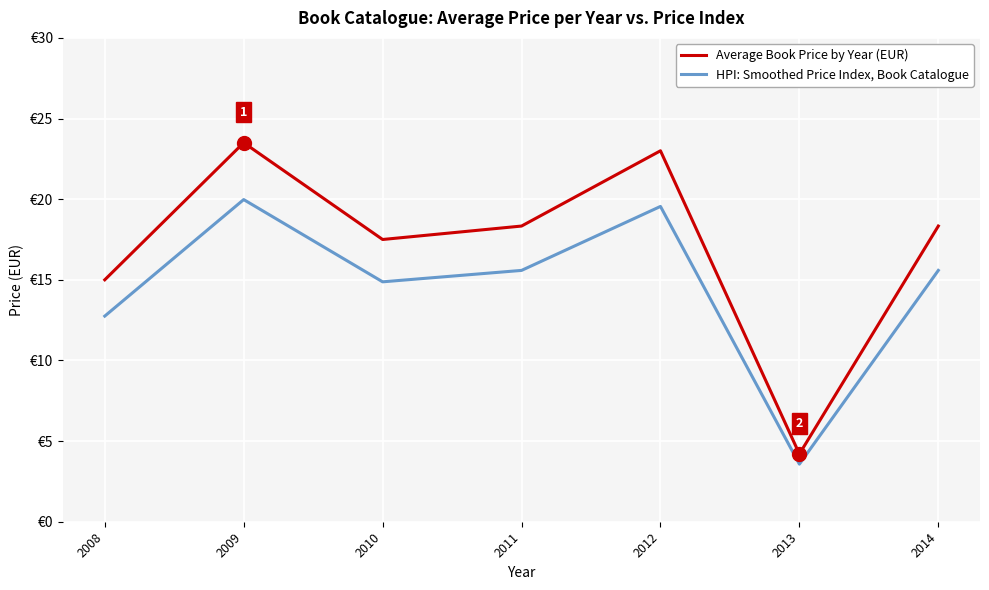

Where is the first local maximum for Average Book Price by Year (EUR)?

2009